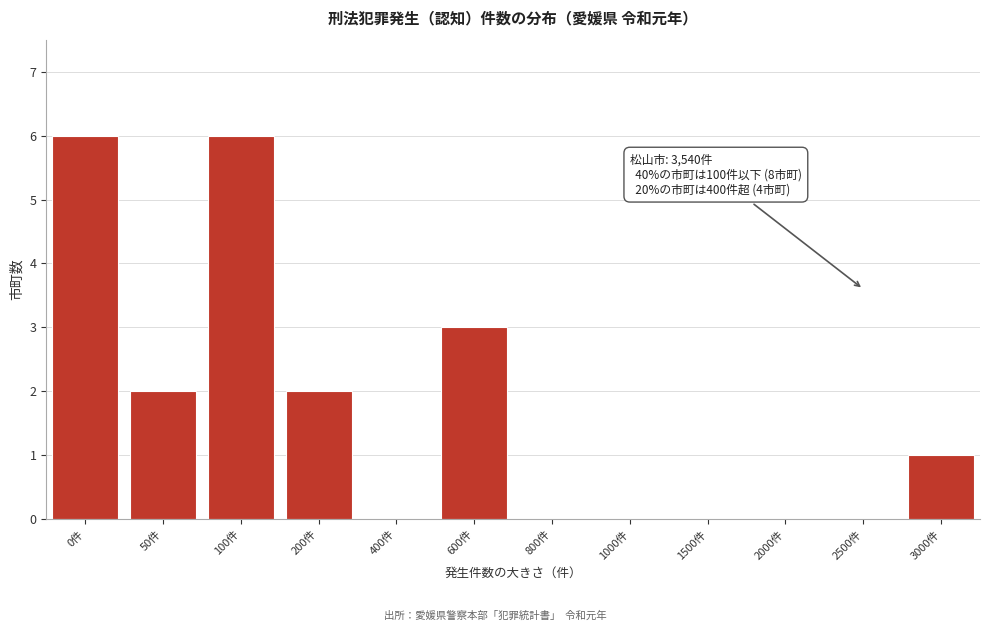

Reading left to right, what are all the values shown in this chart?

0件=6	50件=2	100件=6	200件=2	400件=0	600件=3	800件=0	1000件=0	1500件=0	2000件=0	2500件=0	3000件=1